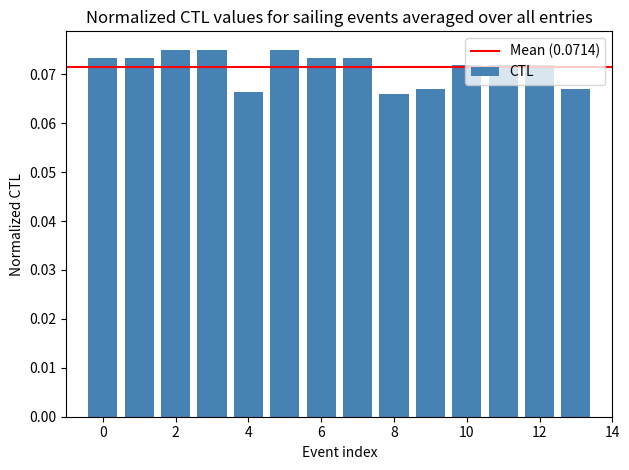

How many bars are there in total?

14